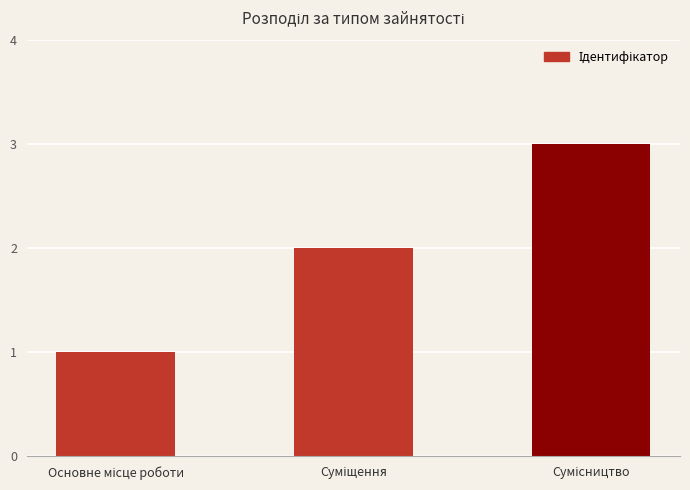

What is the sum of all values?

6